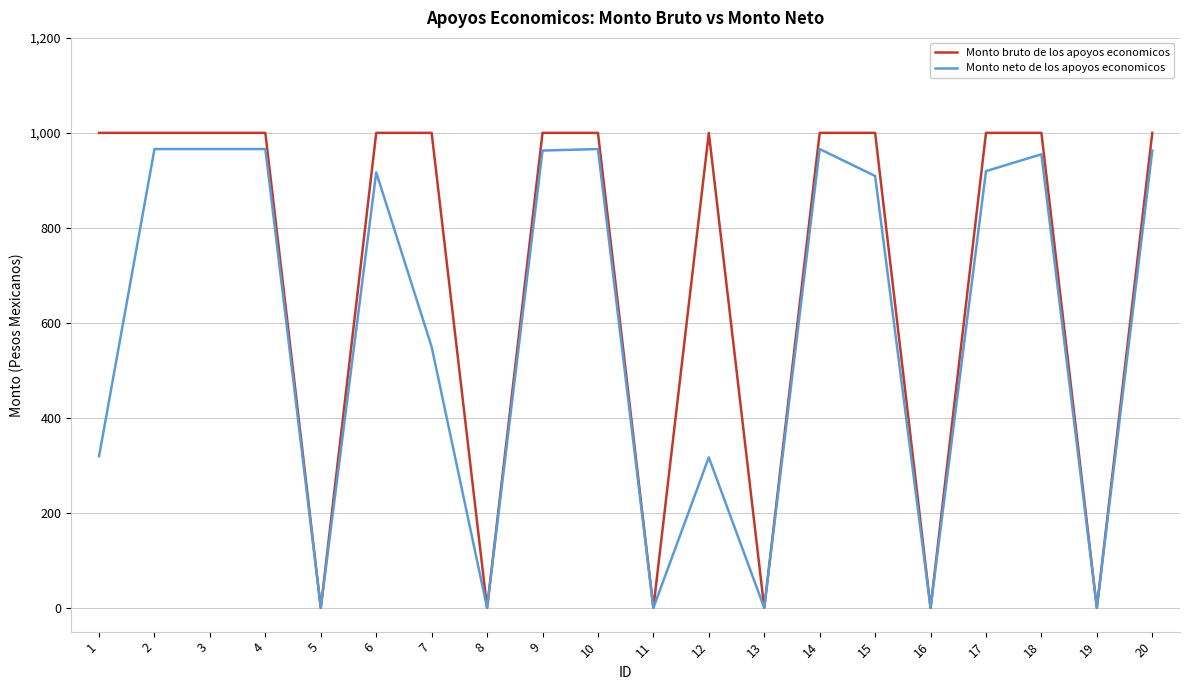

What is the difference between the maximum and minimum values in the Monto bruto de los apoyos economicos series?

1000.0